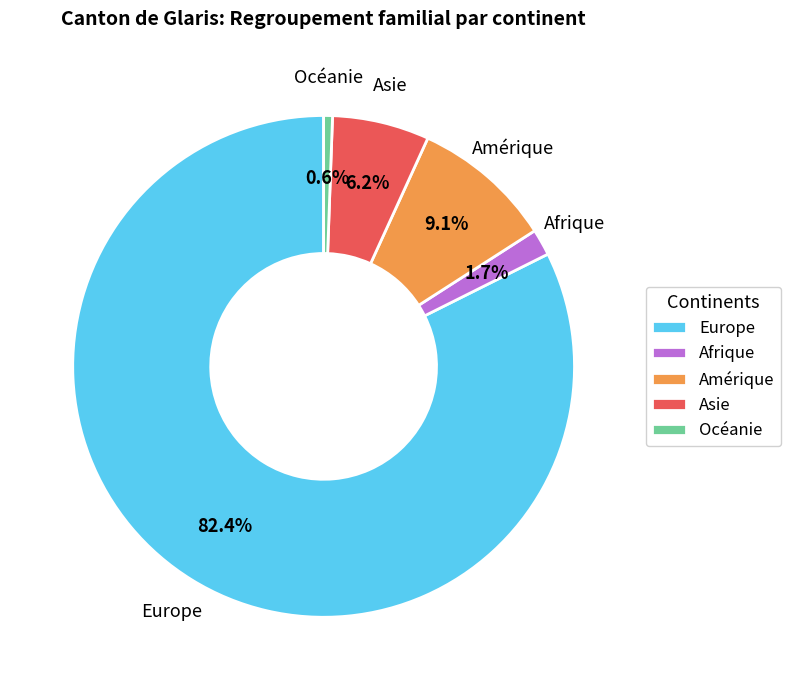

Rank the categories by value from lowest to highest.

Océanie, Afrique, Asie, Amérique, Europe